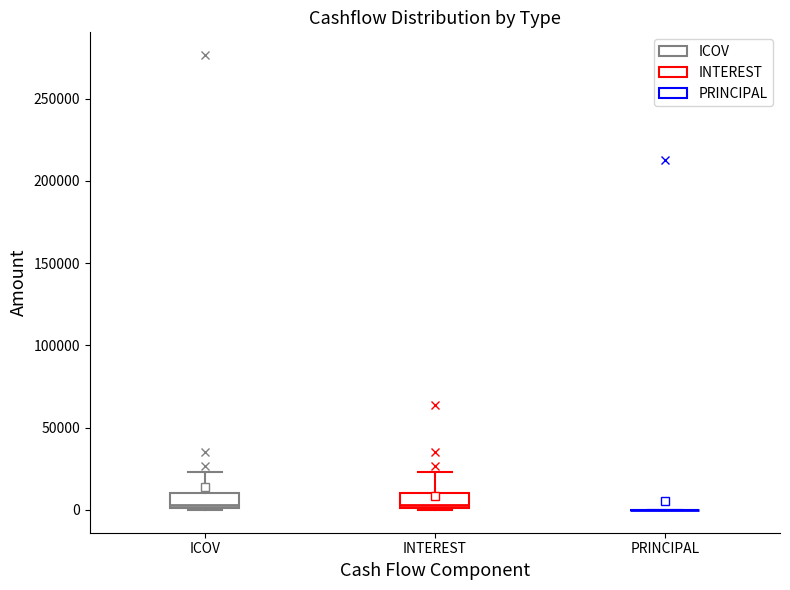

Reading left to right, read every box against the y-axis: the position of its median line, the range the box covers, and the ends of its whiskers. The values are not printed on the chart, so give them approximately, as read against the axis.

ICOV: median 5000, box 0 to 10000, whiskers 0 to 25000
INTEREST: median 5000, box 0 to 10000, whiskers 0 to 25000
PRINCIPAL: box collapsed to a line at 0, whiskers 0 to 0